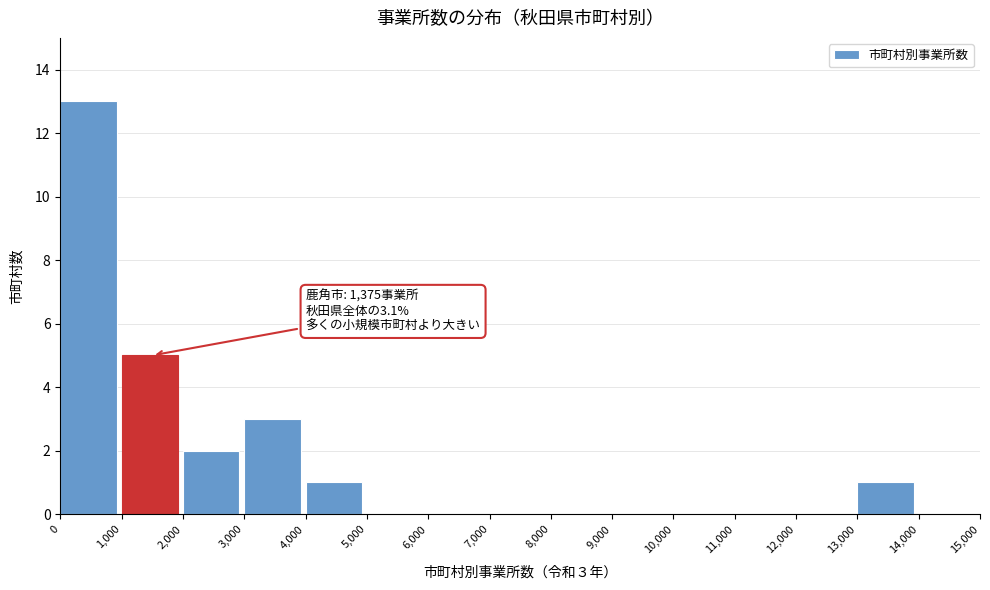

Which range on the x-axis has the tallest bar?

0 to 1,000